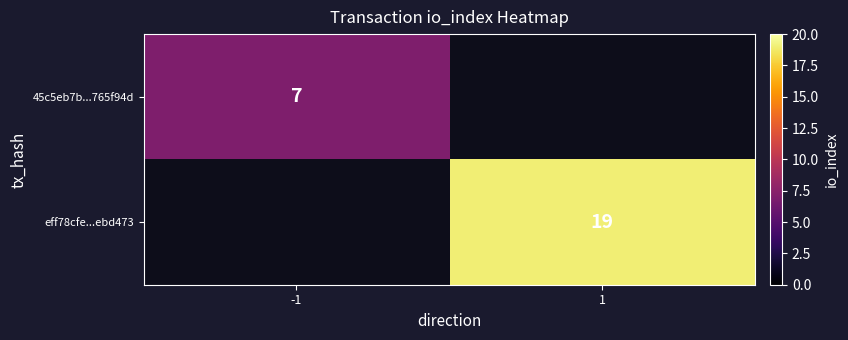

The value of eff78cfe...ebd473 at 1 is 19. True or false?

True